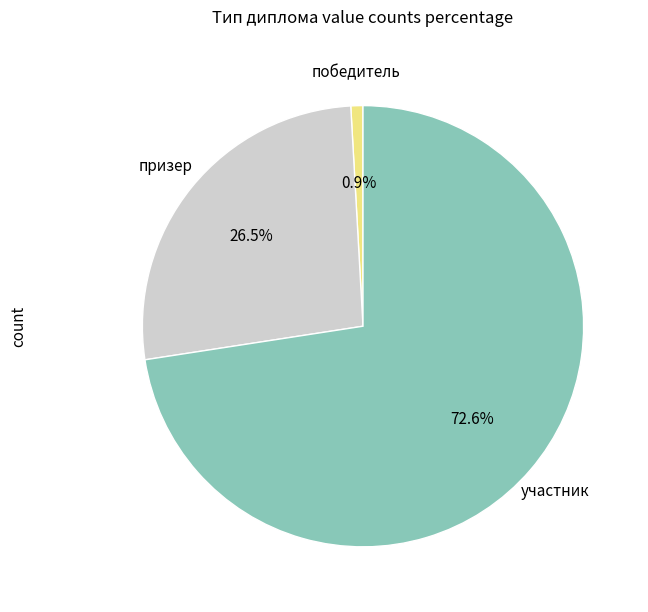

To the nearest percent, what is the average slice percentage?

33%